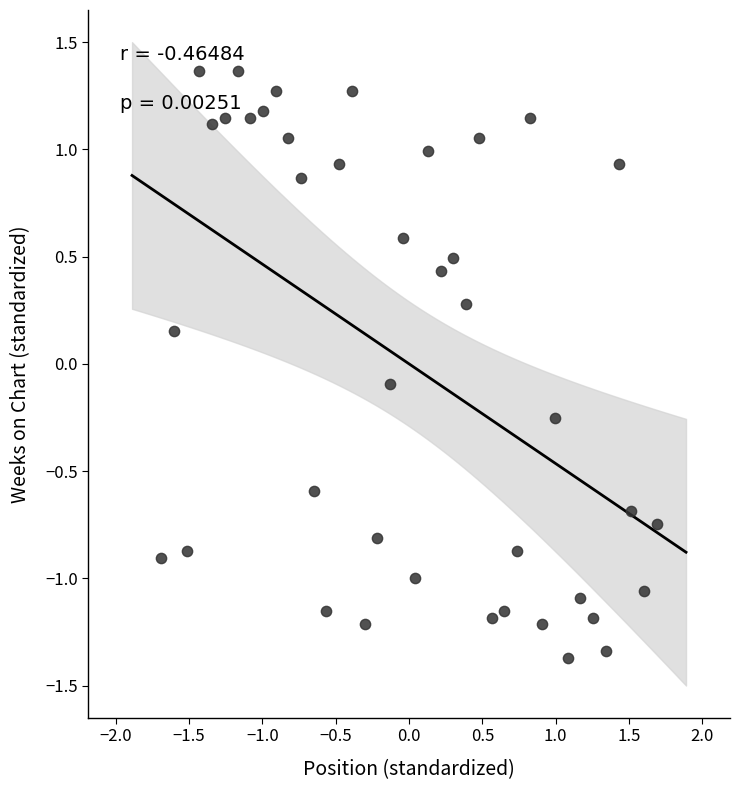

What is the range of Y values (max minus min)?

2.7